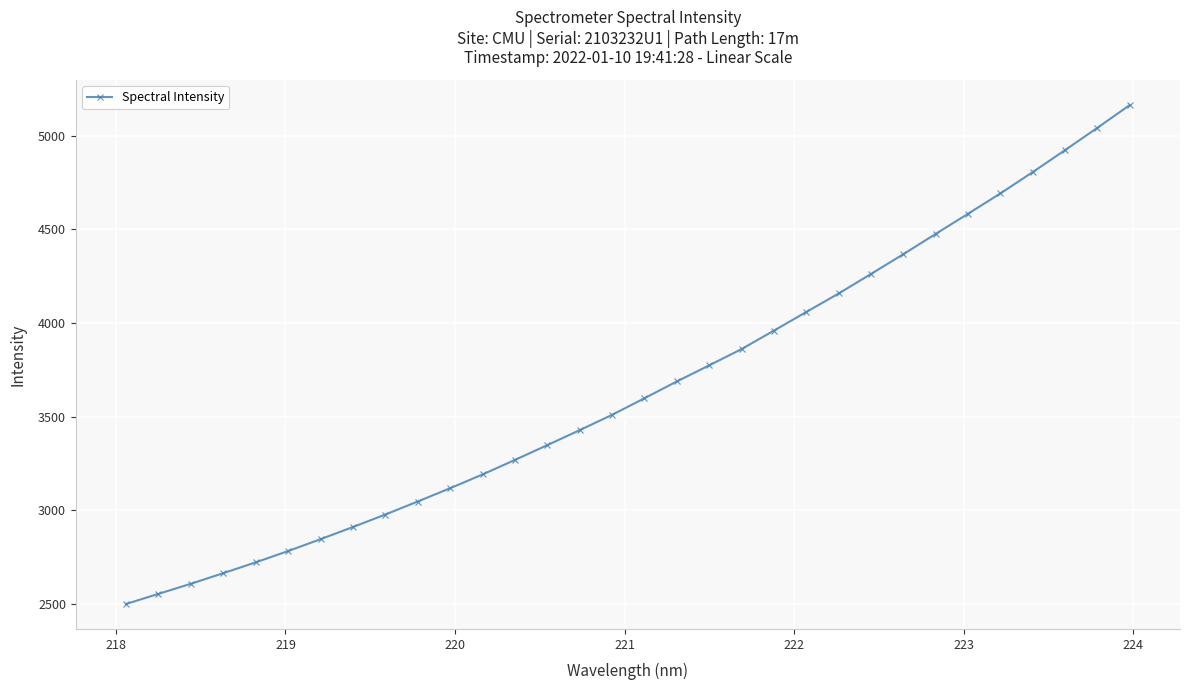

What is the average value?

3652.6